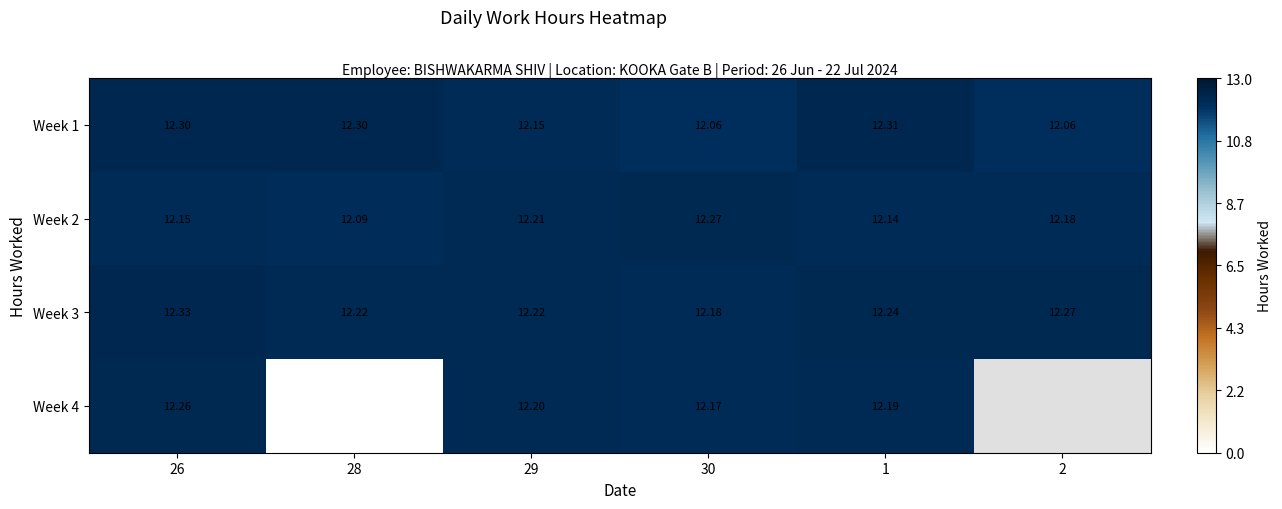

At how many categories does at least one series exceed 7?

6